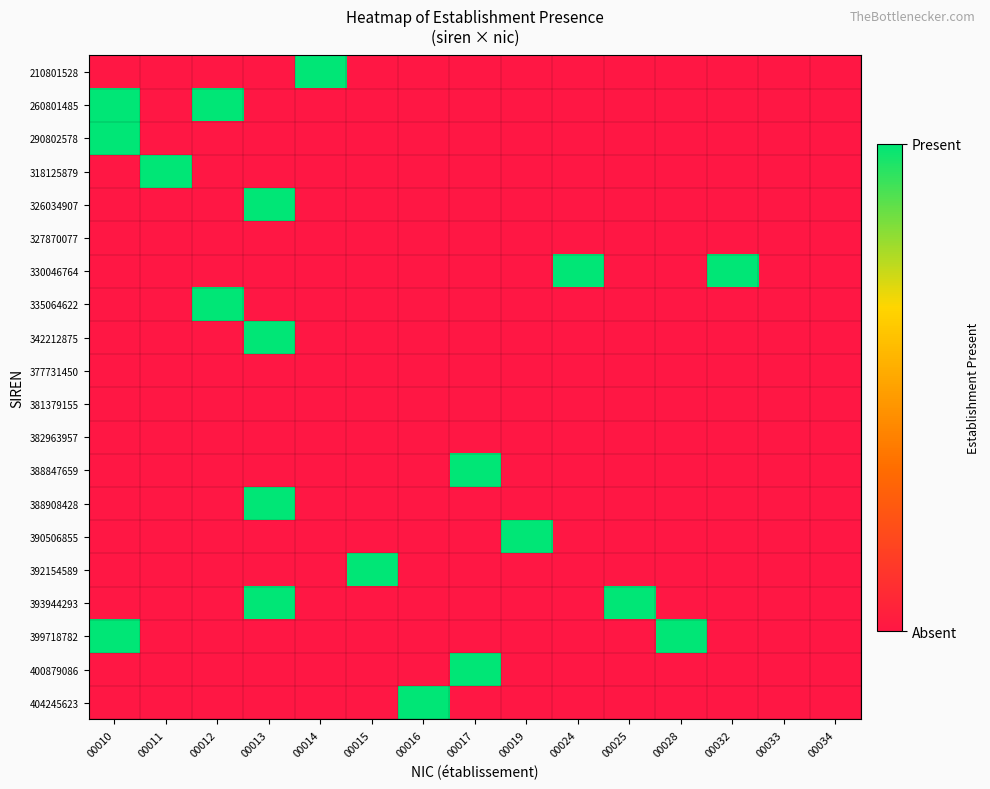

What is the spread (max minus min) of values at 00025?

1